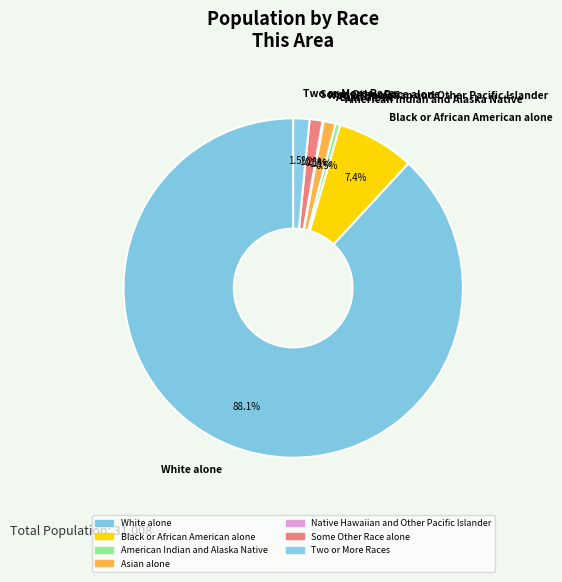

What percentage do Two or More Races and White alone together represent?

89.7%